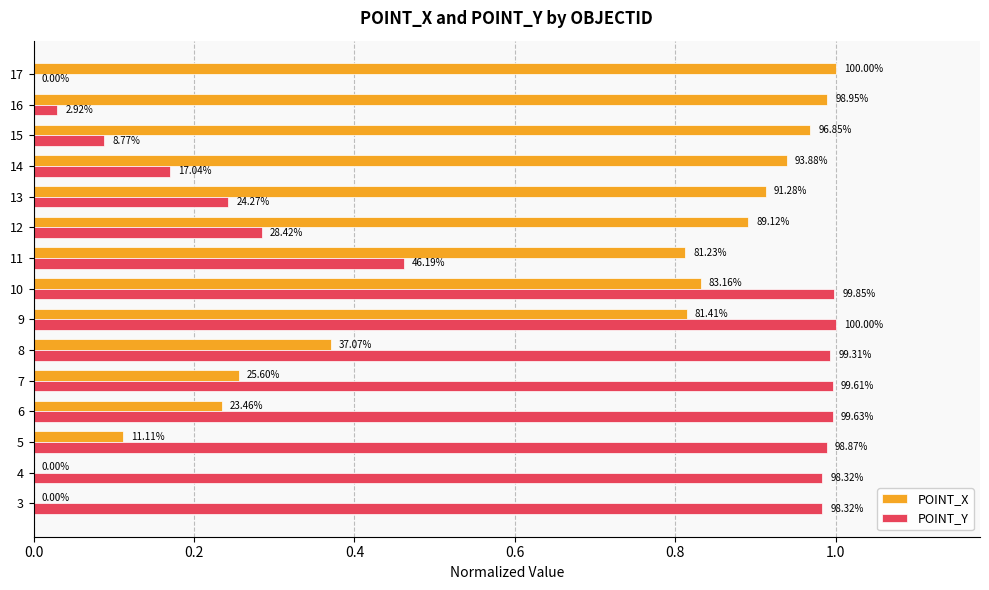

What are all the series names shown in the legend?

POINT_X, POINT_Y